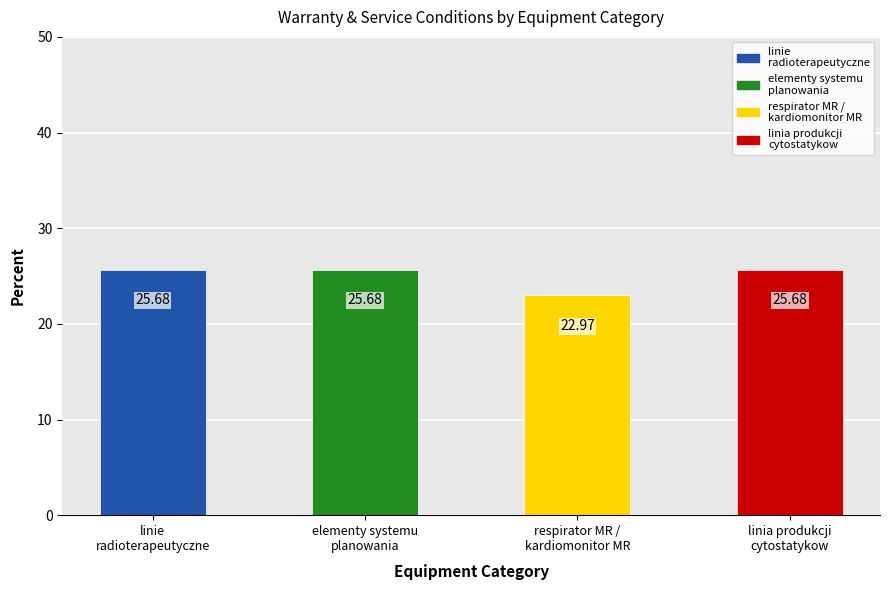

The value at linie
radioterapeutyczne is 15.0. True or false?

False